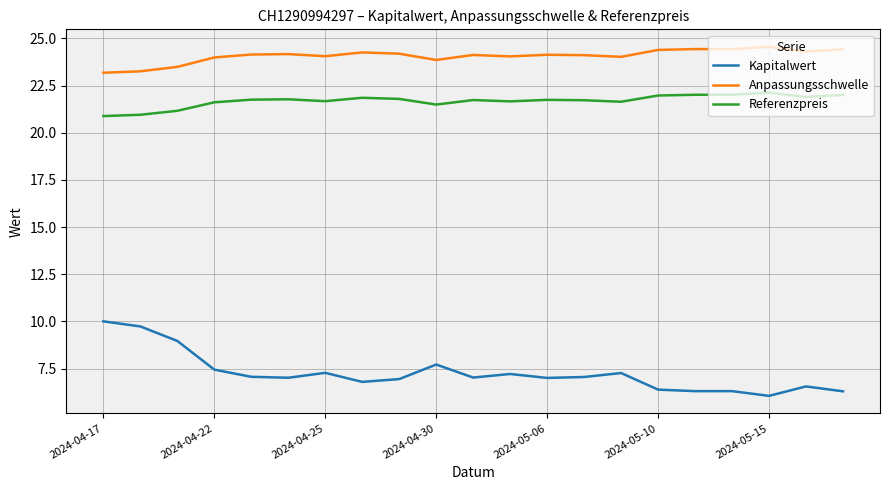

Is this an area chart (filled region under the line)?

No